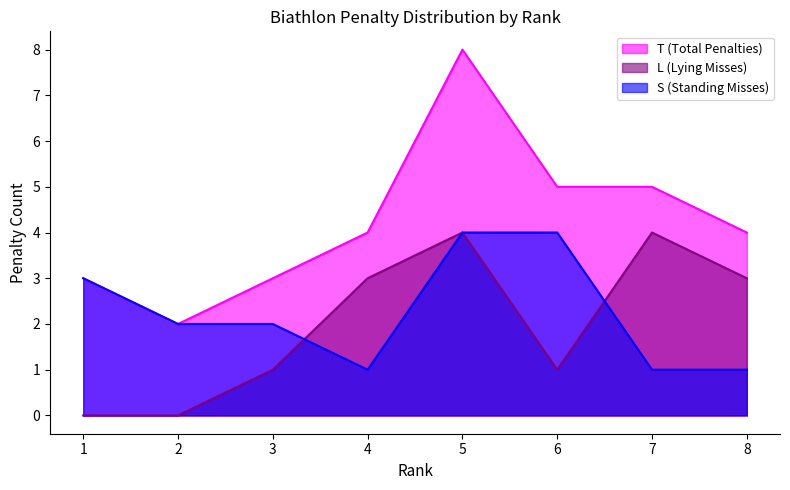

How many data points in S (Standing Misses) are less than 2?

3